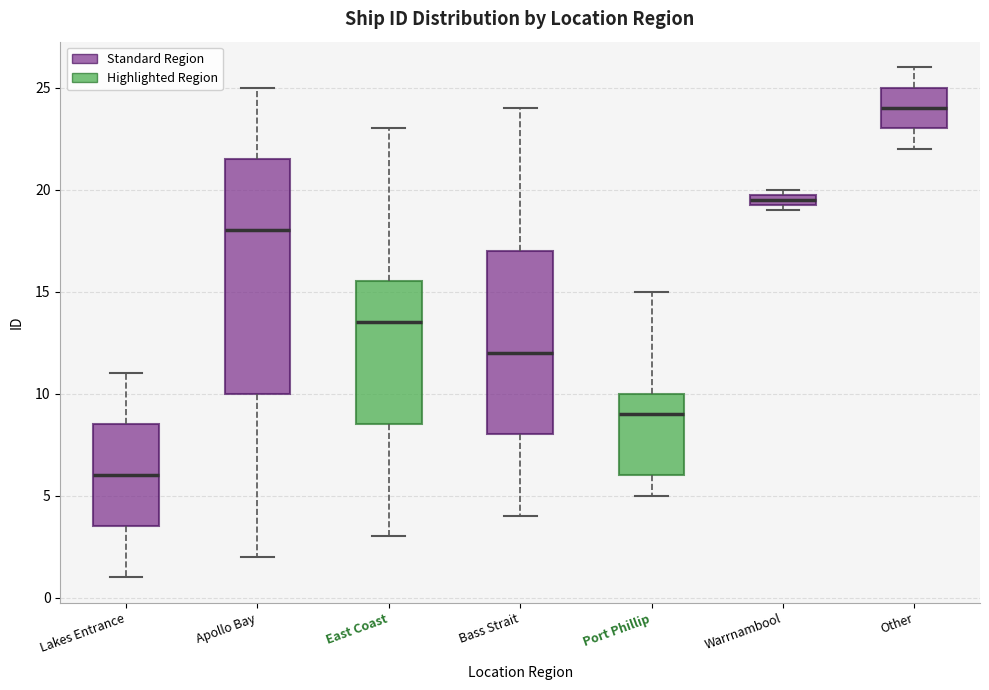

Where is the lower edge of the box for Warrnambool on the y-axis? The values are not printed on the chart, so give them approximately, as read against the axis.

19.5